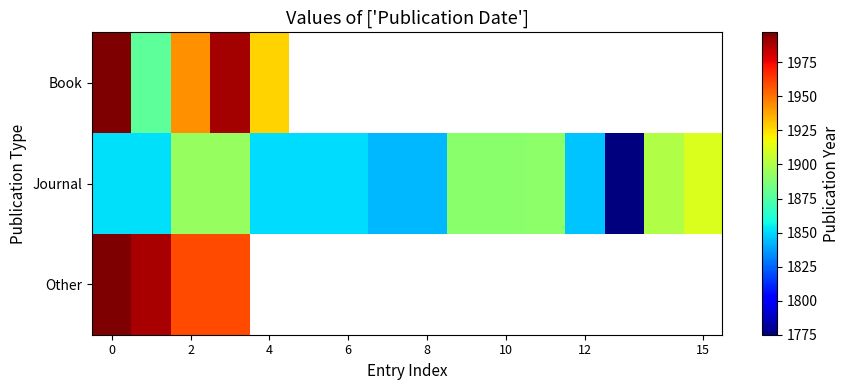

Count the number of data series in this chart.

3